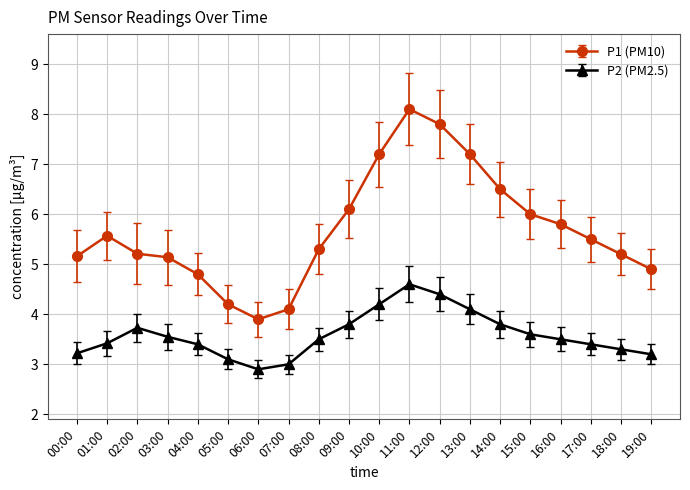

What is the difference between the second highest and minimum values in the P1 (PM10) series?

3.9